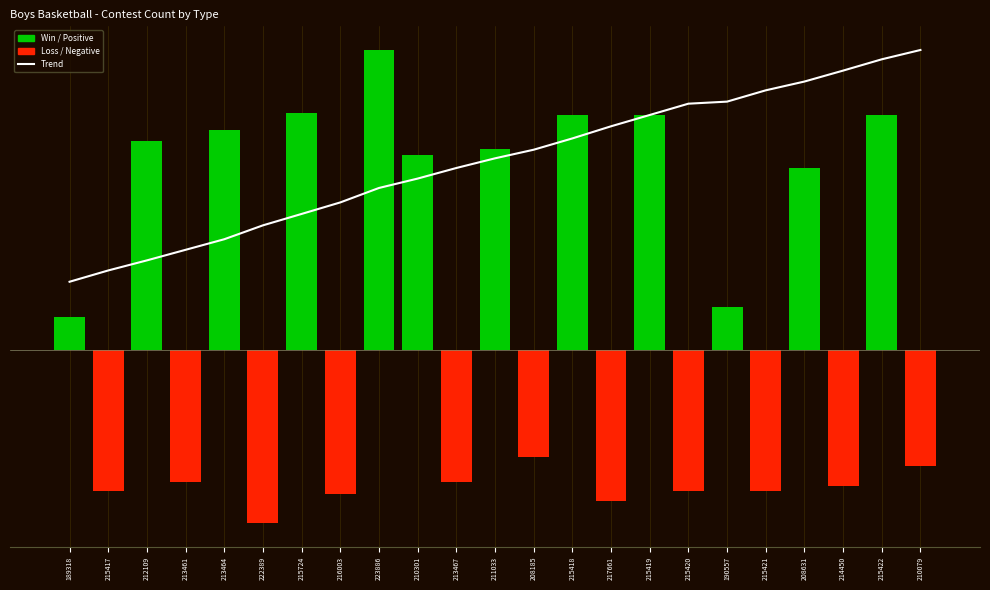

How many values are below 57?

11